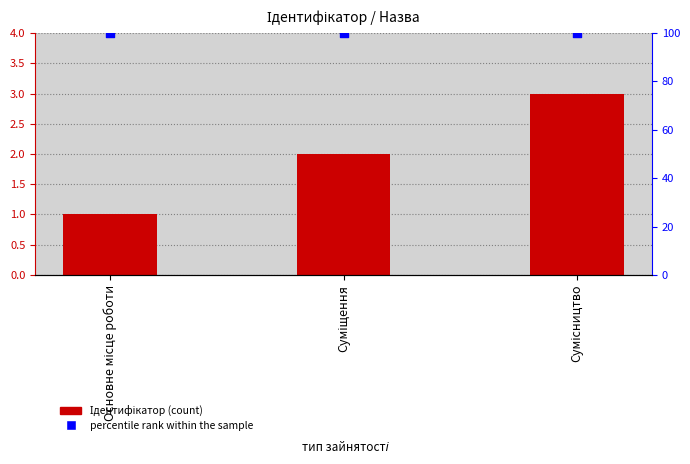

Which series has the largest total across all categories?

percentile rank within the sample